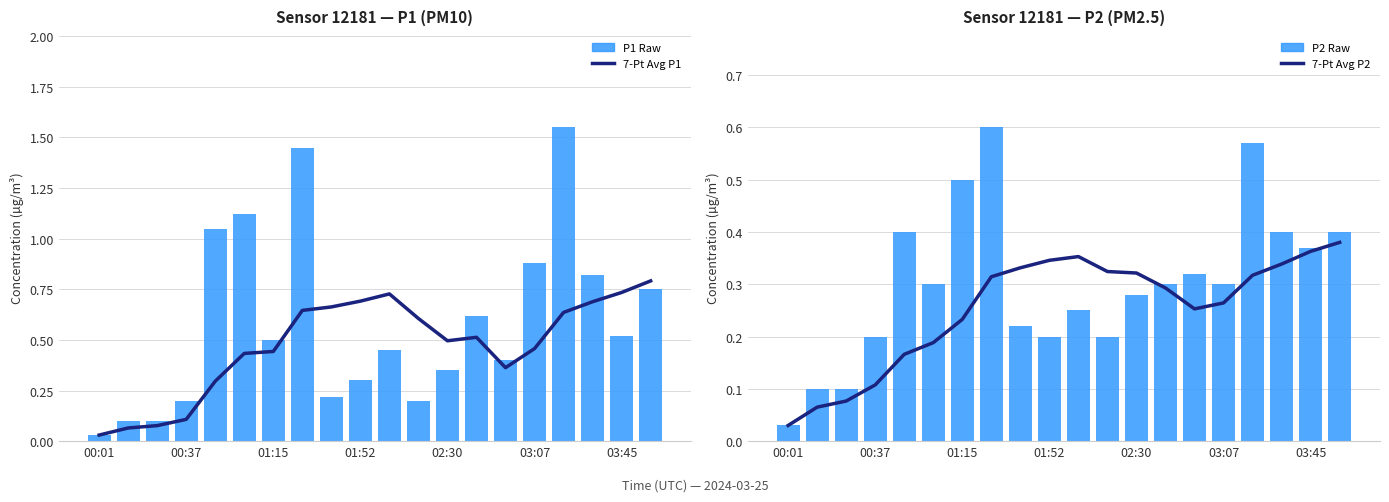

Which series has the largest total across all categories?

P1 (PM10)